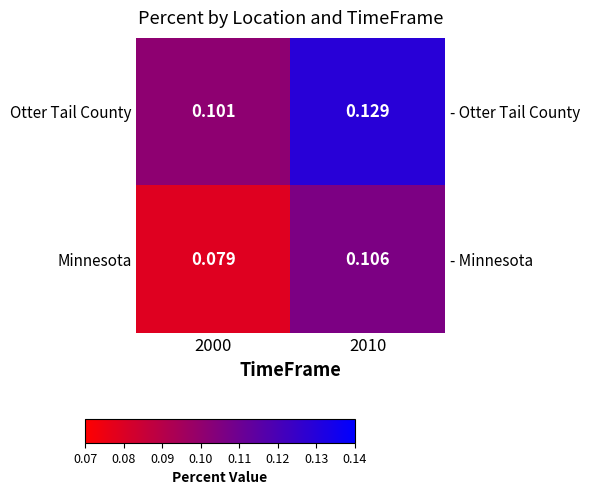

The value of Minnesota at 2010 is 0.1. True or false?

True